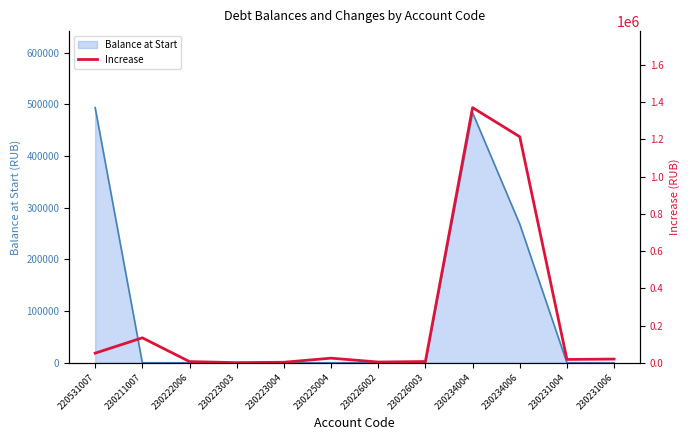

True or false: the data shows 51431.1 at 220531007.

True